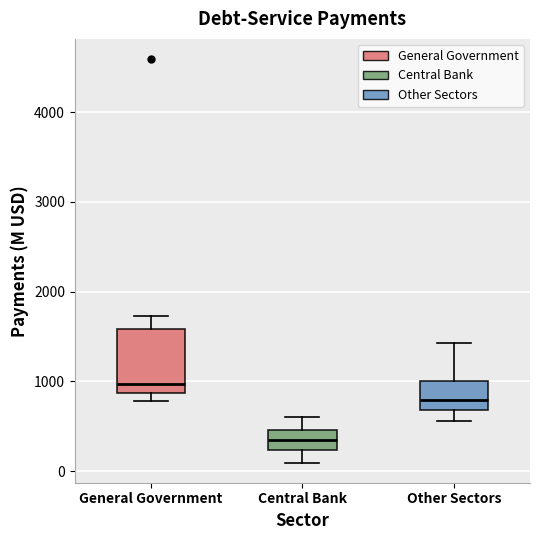

Comparing the boxes themselves (not the whiskers), which one is the tallest?

General Government